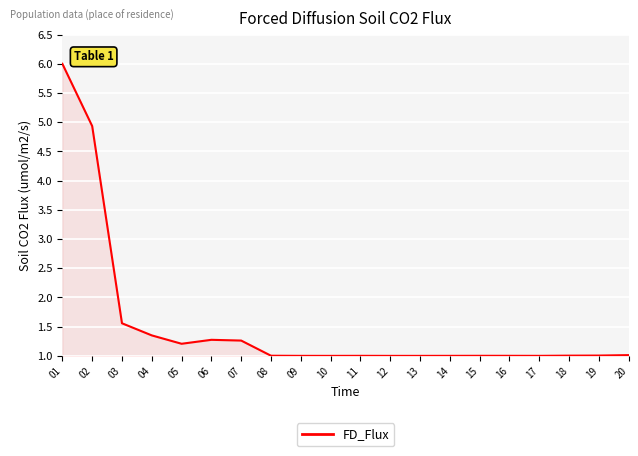

Does the chart have visible grid lines?

Yes